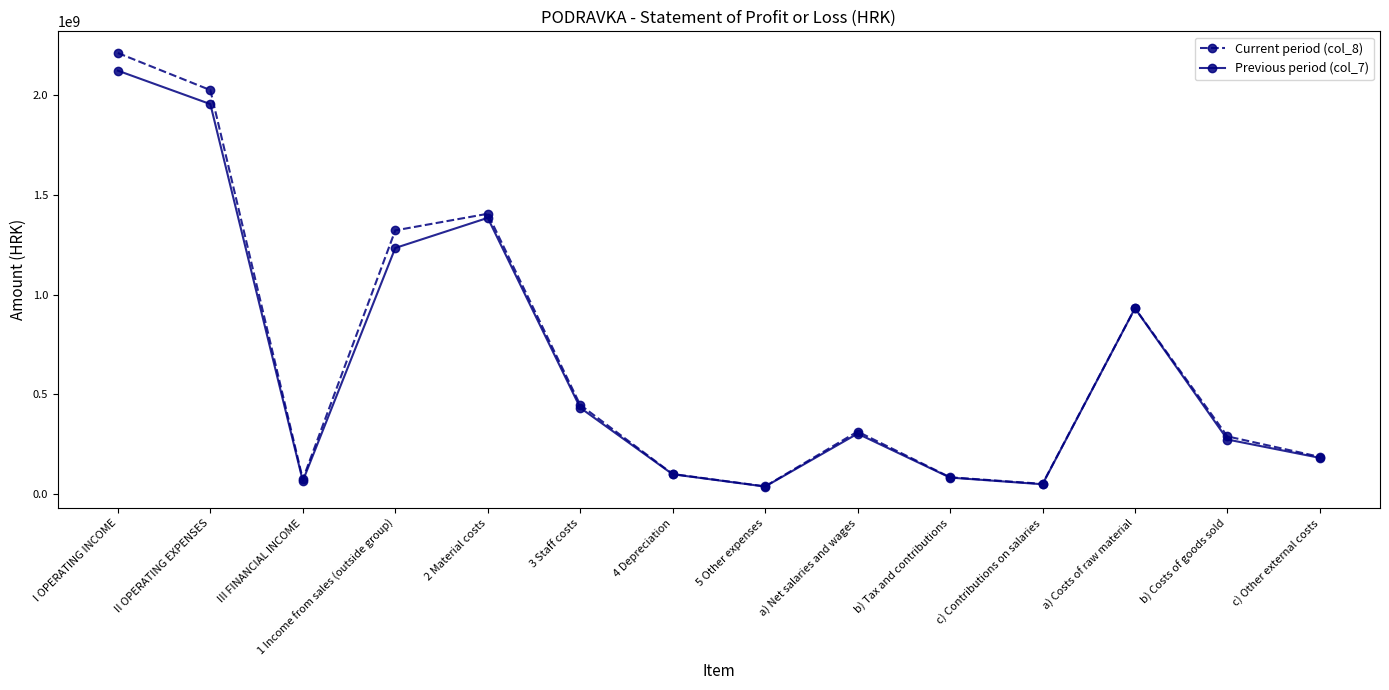

Is it true that Previous period (col_7) equals 931041651 at a) Costs of raw material?

True